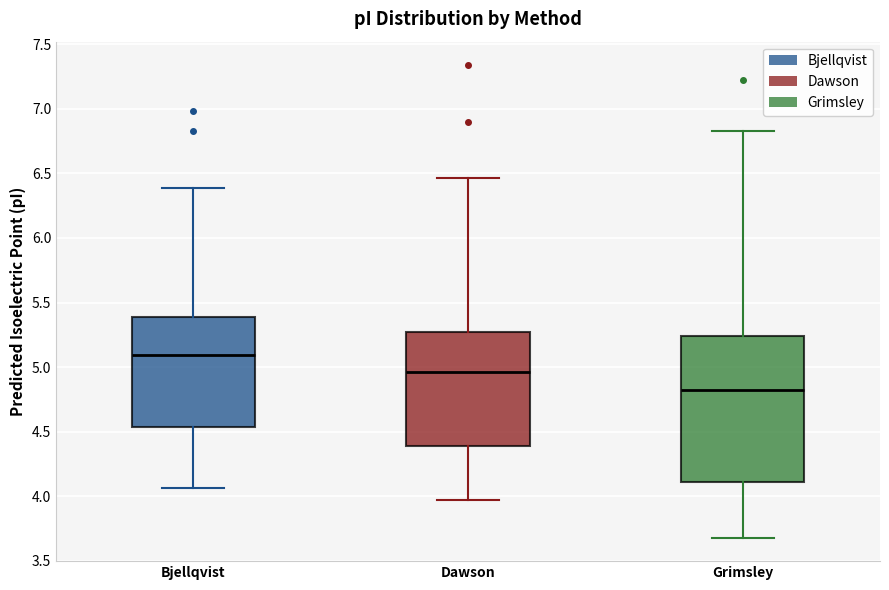

Which box is the tallest, from its lower edge to its upper edge?

Grimsley